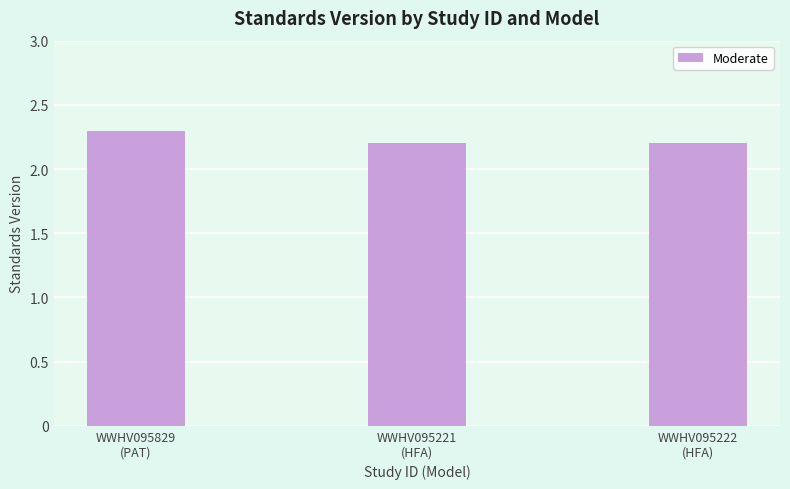

What is the maximum value shown in the chart?

2.3